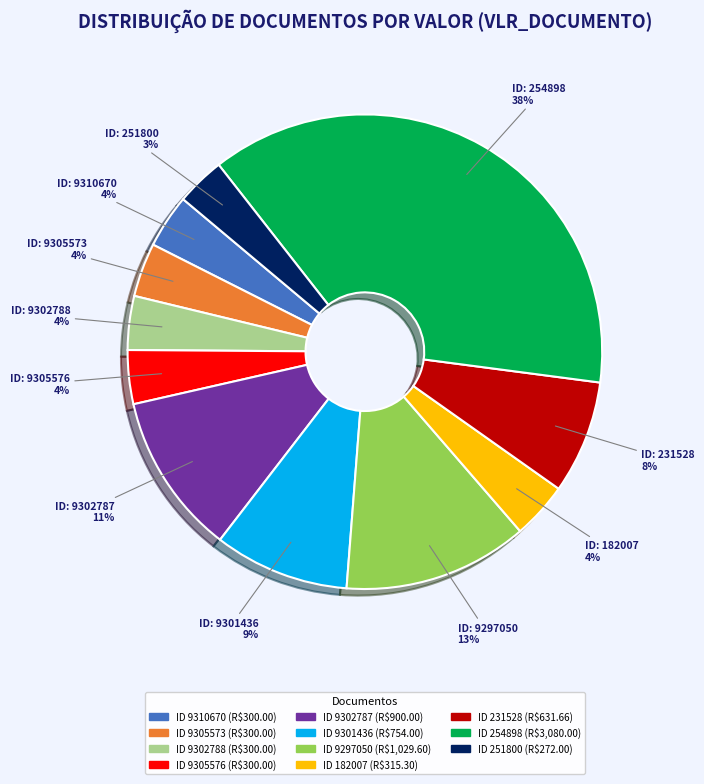

To the nearest percent, what is the difference between the largest and smallest slice percentages?

34%